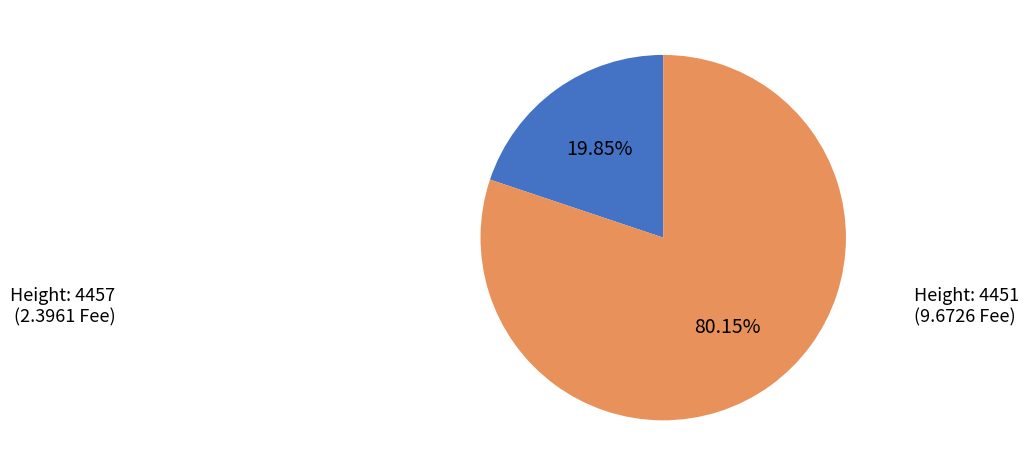

Does any single category account for the majority?

Yes